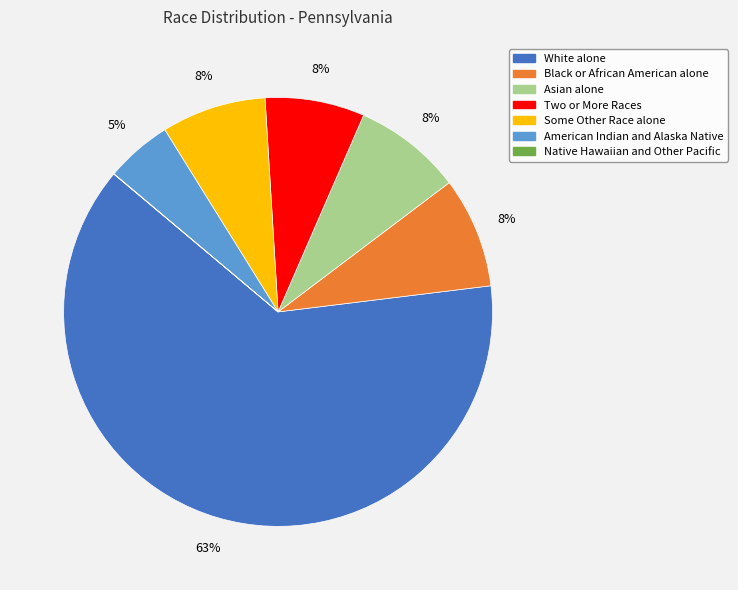

Is Some Other Race alone the majority of the pie?

No